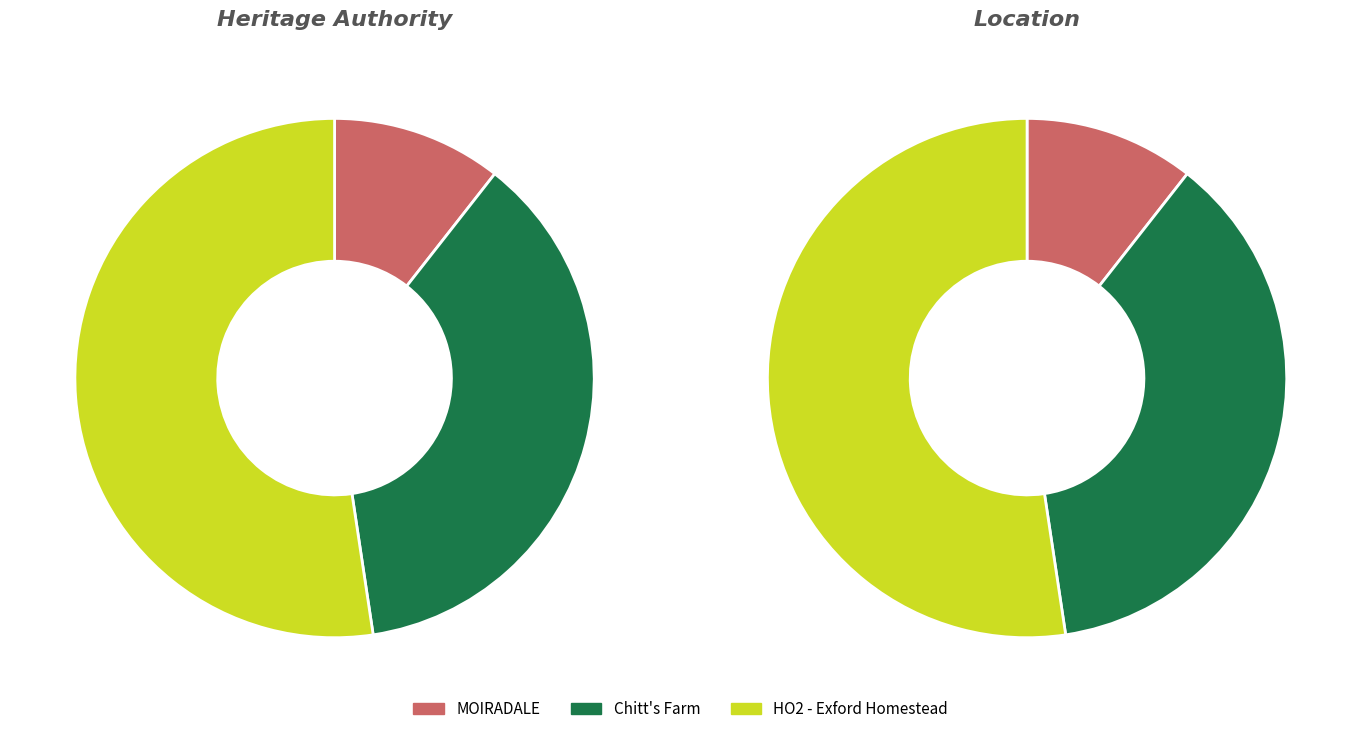

What is the total percentage of MOIRADALE and HO2 - Exford Homestead?

63.0%